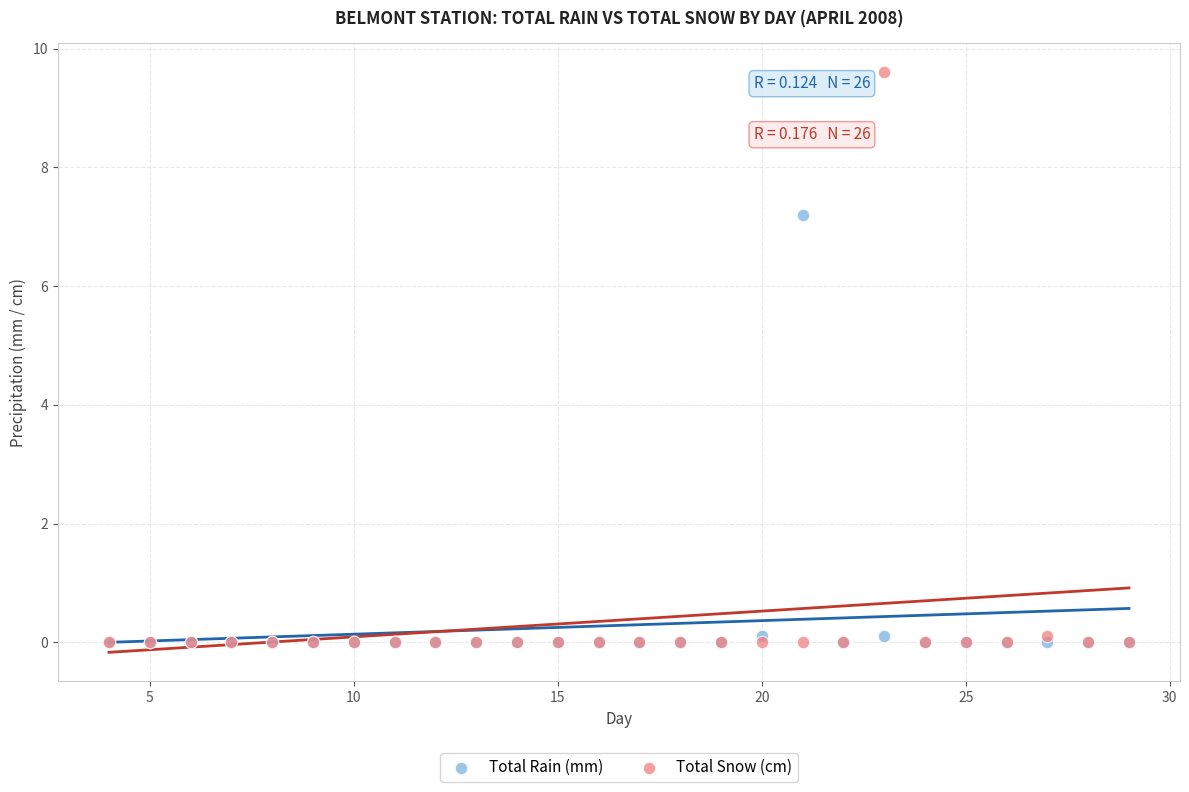

Across all series, what Y value is closest to 4?

7.2